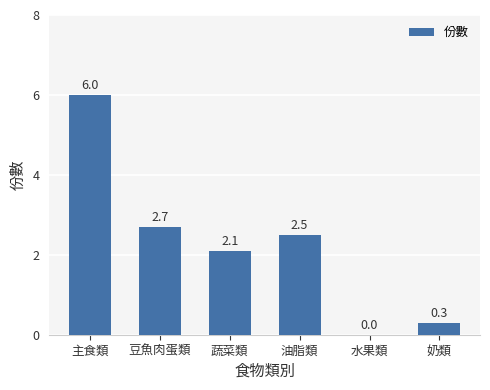

Which has a higher value, 蔬菜類 or 奶類?

蔬菜類